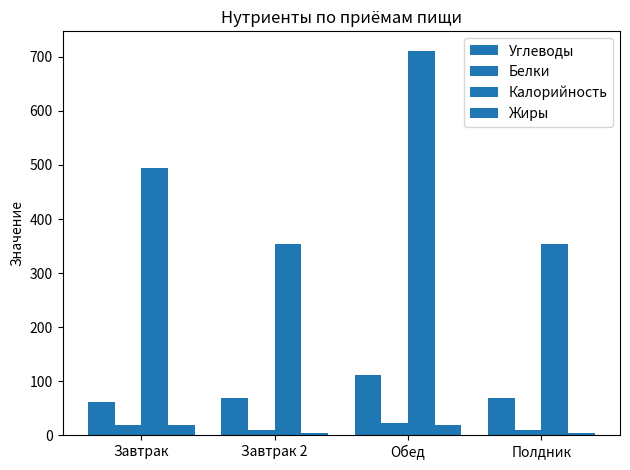

Which category has the highest value in the Калорийность series?

Обед